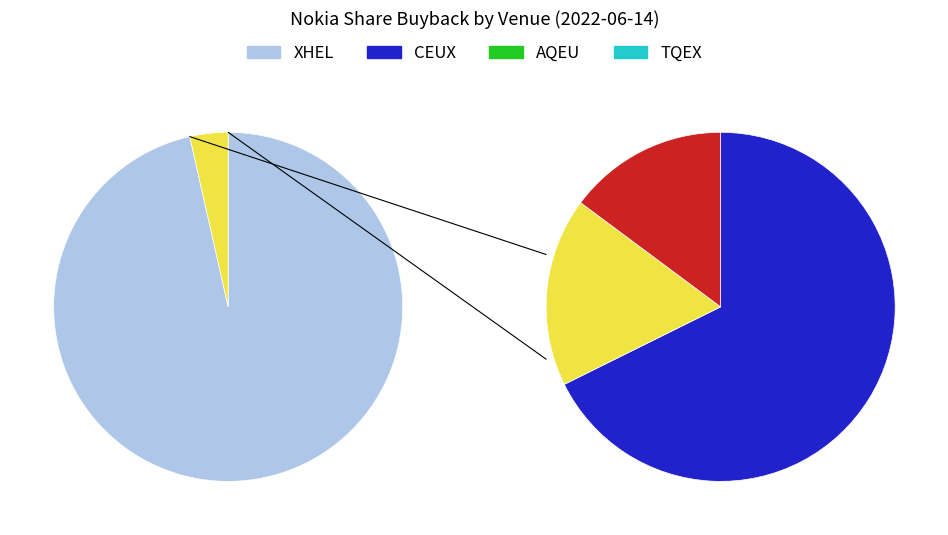

To the nearest percent, what portion does CEUX represent?

2%